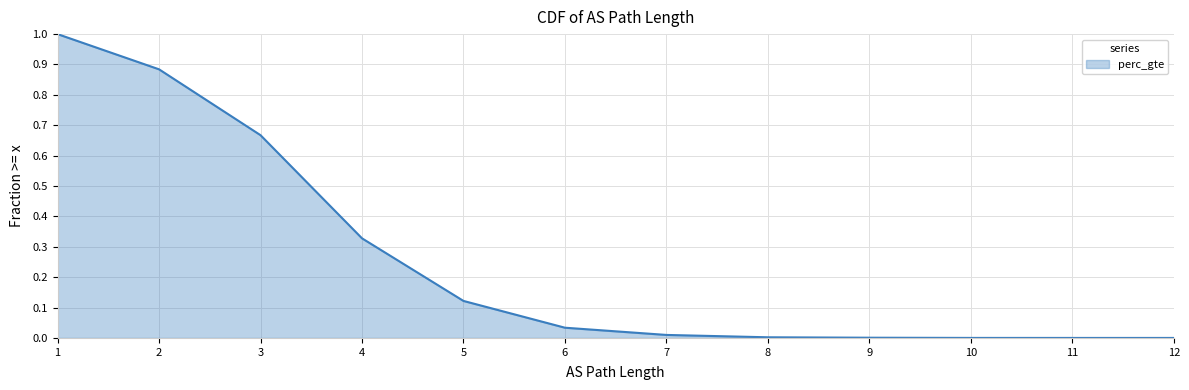

What is the value of the 5th point from the left?

0.1